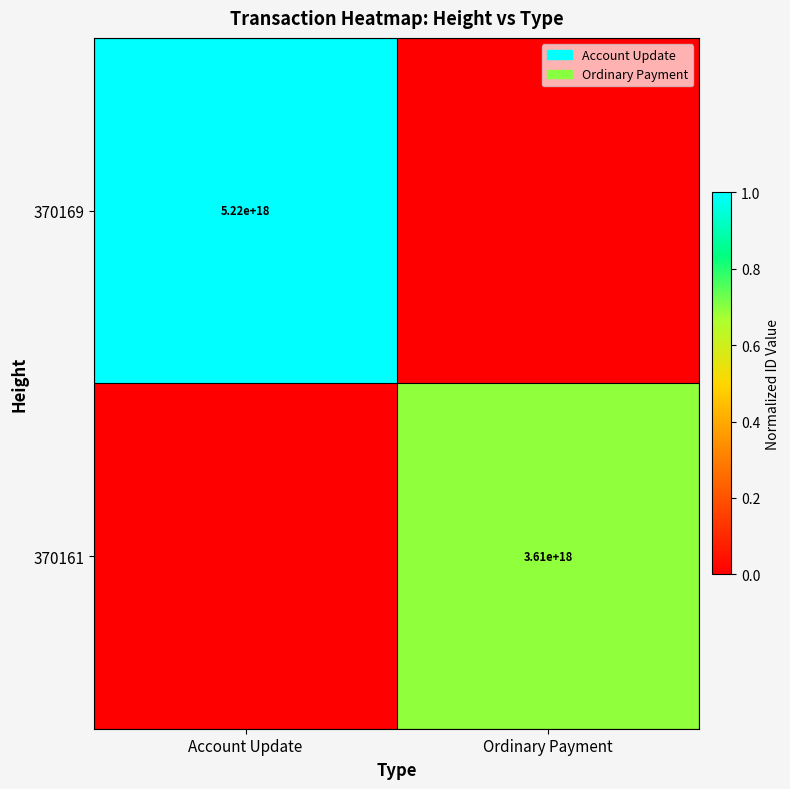

The value of 370169 at Account Update is 7277225214792353792. True or false?

False